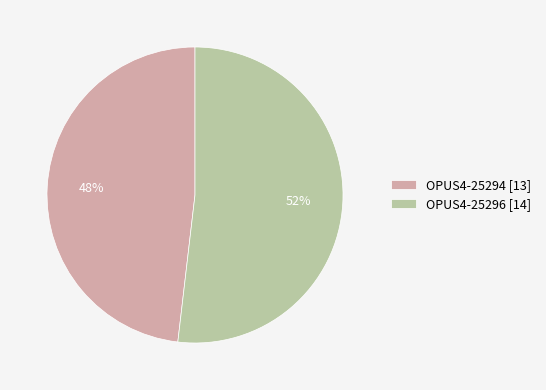

Which category has the smallest portion of the pie?

OPUS4-25294